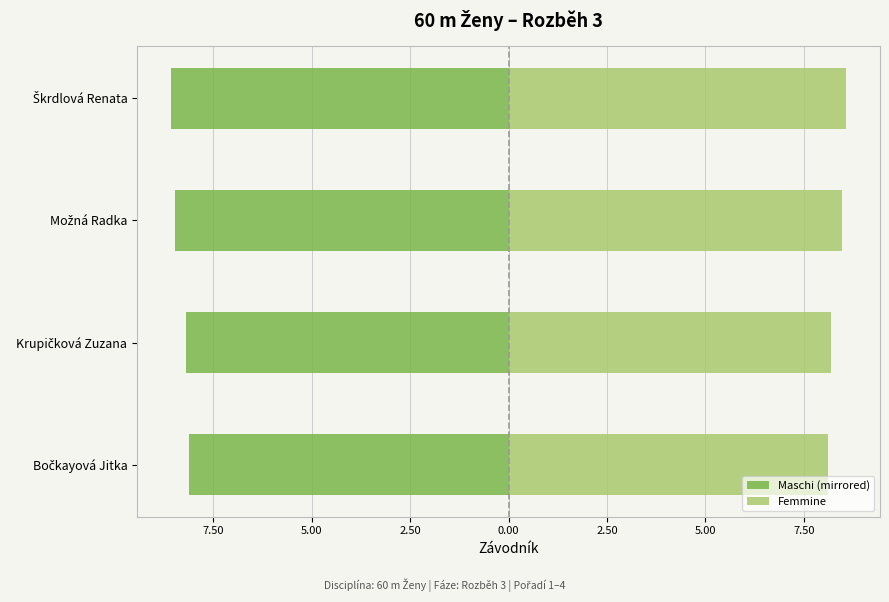

Which series has the largest range (max minus min)?

Maschi (mirrored)